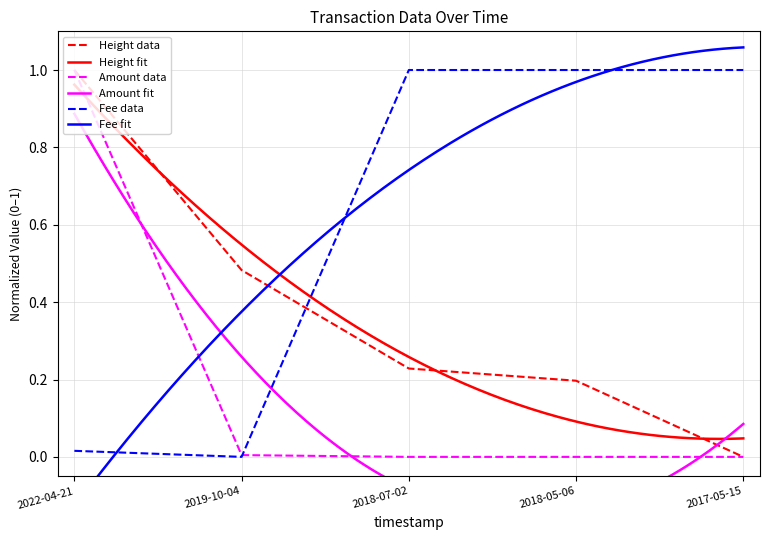

How many positive values does the Fee series have?

4